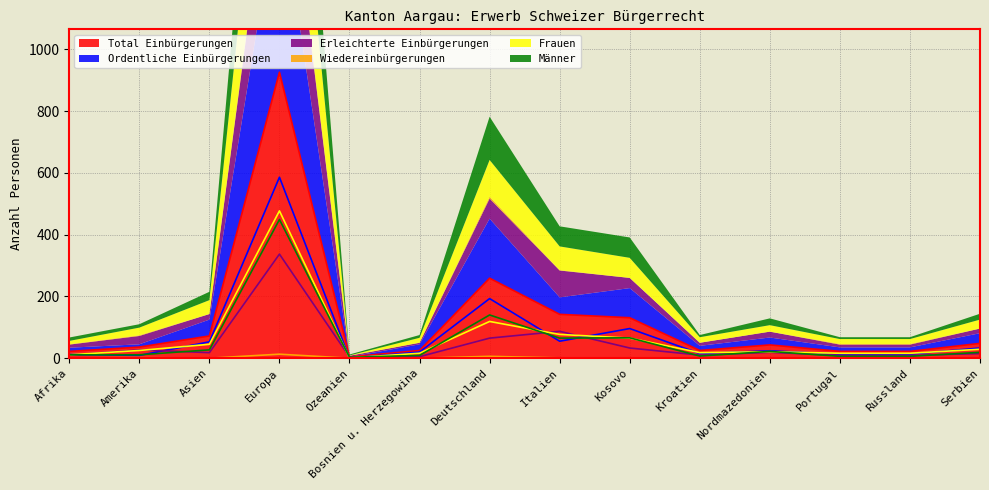

What is the value of the Frauen point at the 6th from the left?

16